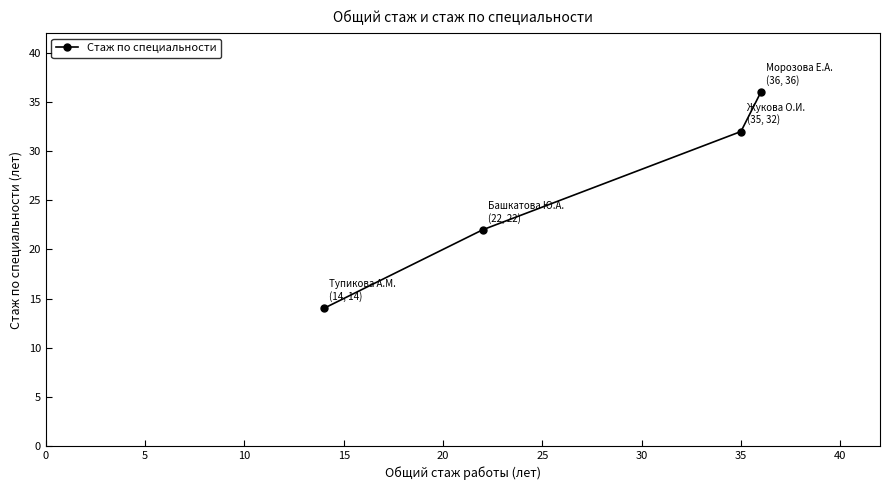

True or false: the data has more than 1 interior local peaks.

False